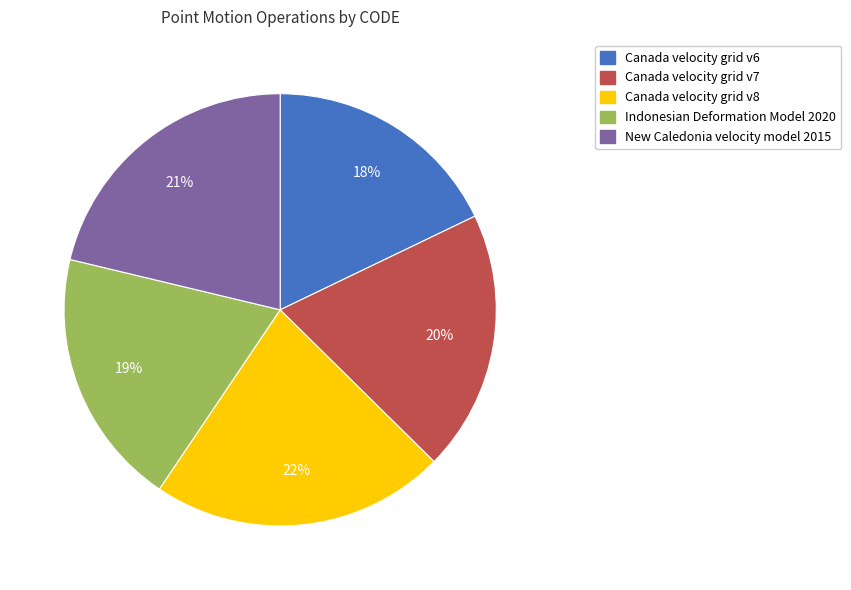

Between Canada velocity grid v8 and New Caledonia velocity model 2015, which is larger?

Canada velocity grid v8